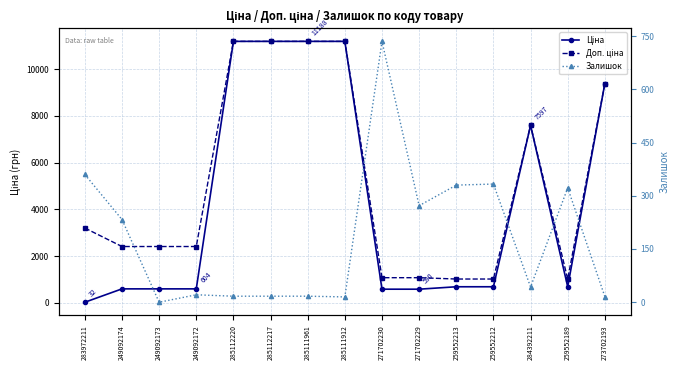

What is the average value of the Доп. ціна series?

5161.3